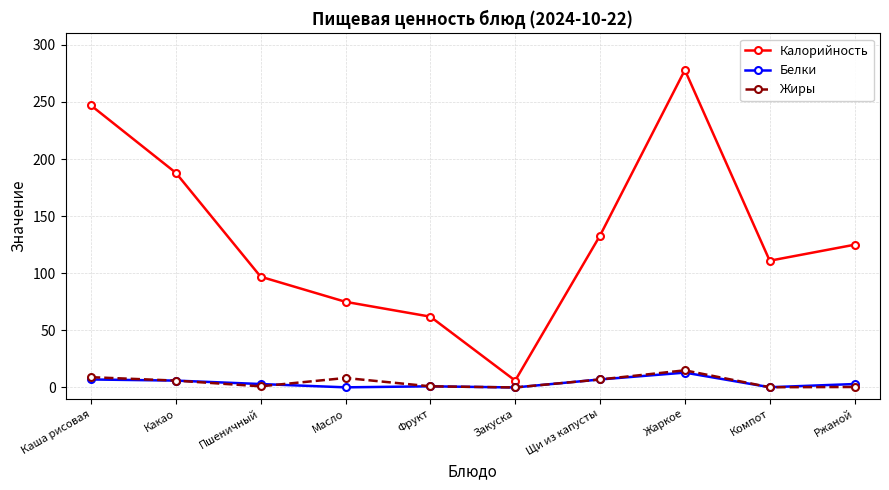

At how many categories does at least one series exceed 236?

2